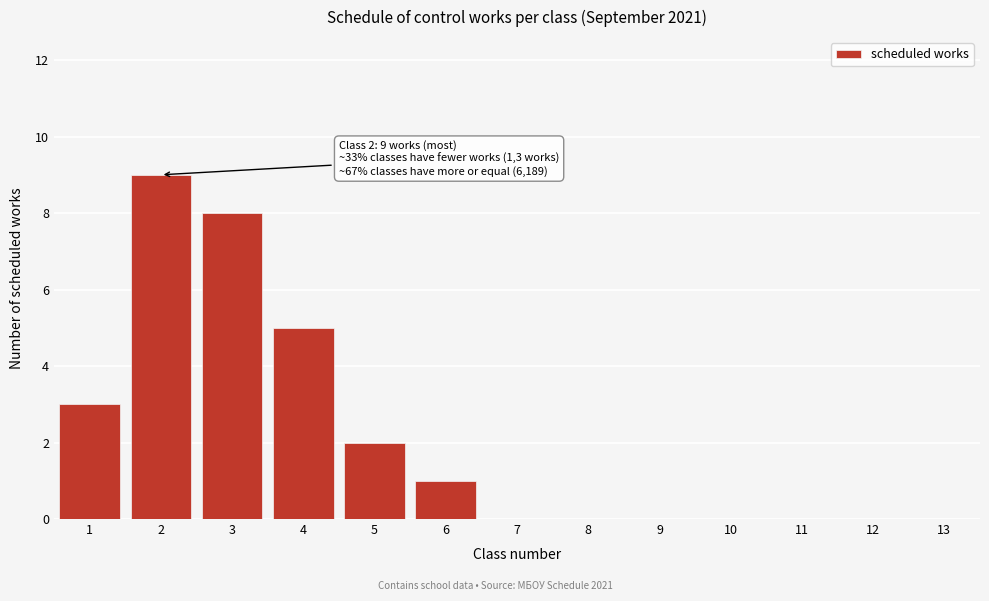

Reading right to left, extract all data points from this chart.

13=0	12=0	11=0	10=0	9=0	8=0	7=0	6=1	5=2	4=5	3=8	2=9	1=3